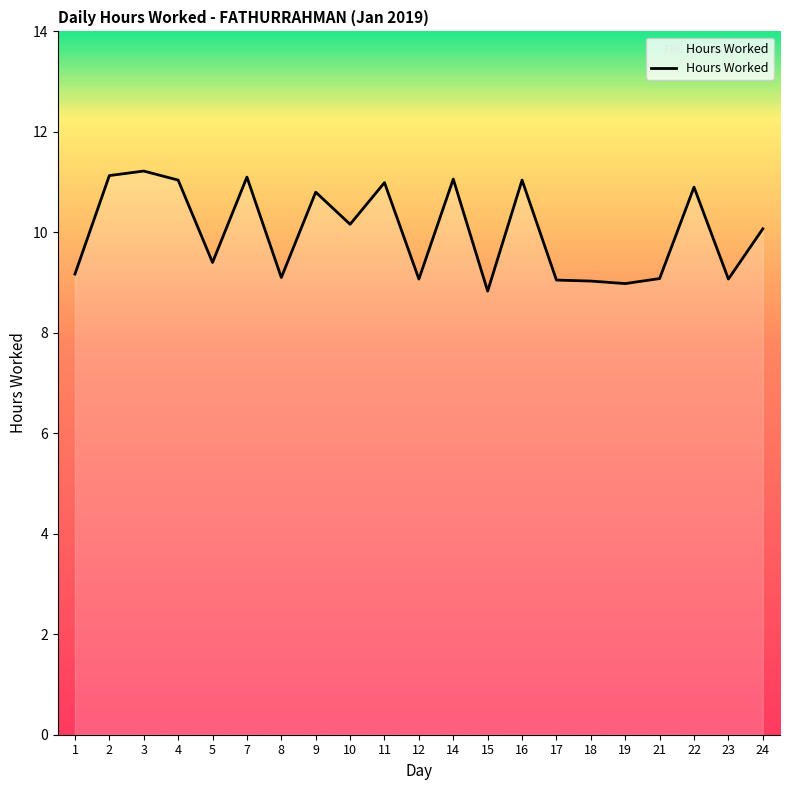

Where is the first local minimum?

5